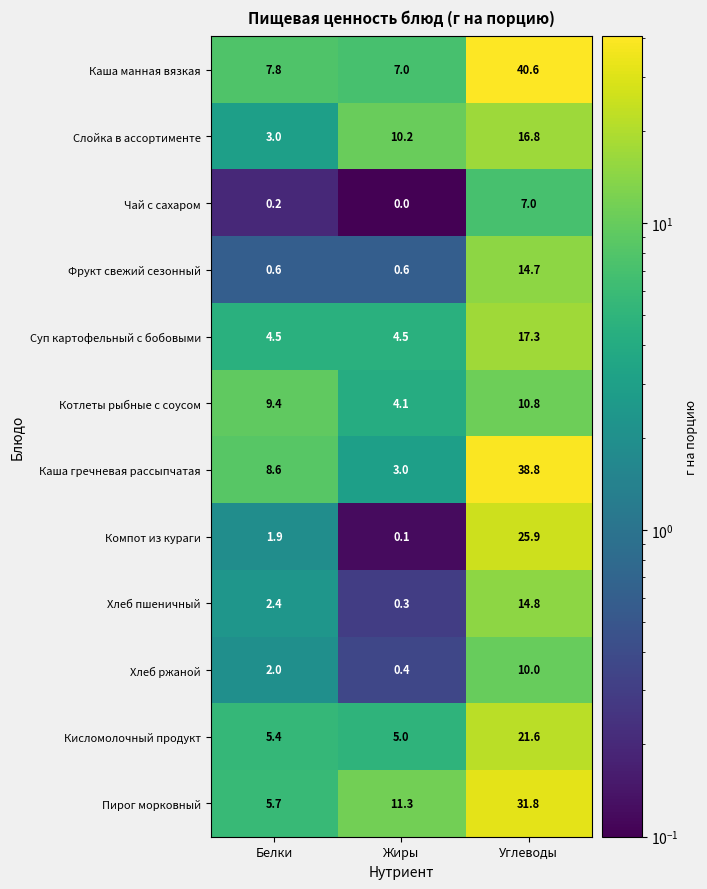

At which category does the chart reach its minimum across all series?

Жиры